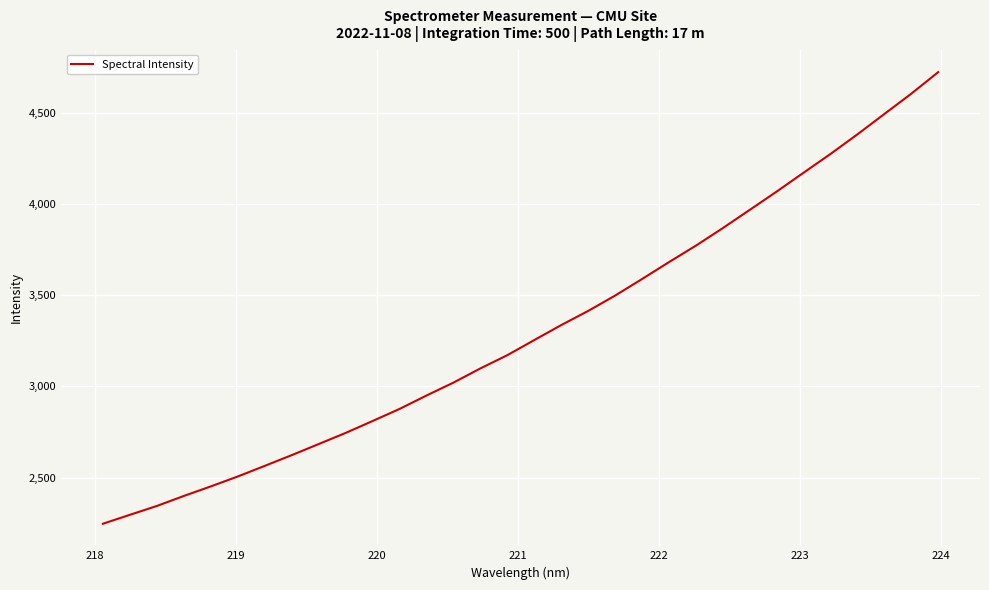

What is the smallest value displayed?

2246.5